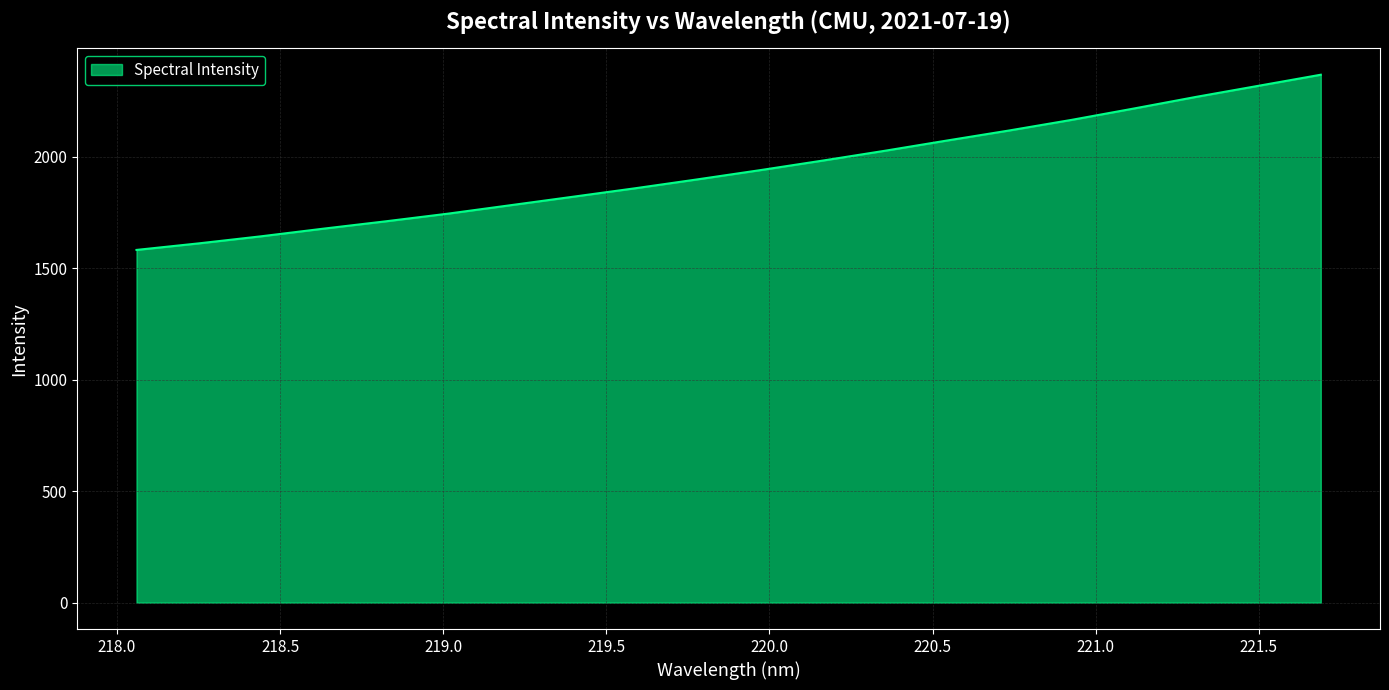

Reading right to left, what are all the values shown in this chart?

2367.1	2317.4	2267.8	2215.6	2164.6	2117.1	2072.0	2026.0	1981.9	1939.1	1898.0	1858.1	1820.0	1782.1	1744.3	1709.9	1676.9	1642.6	1610.9	1581.5